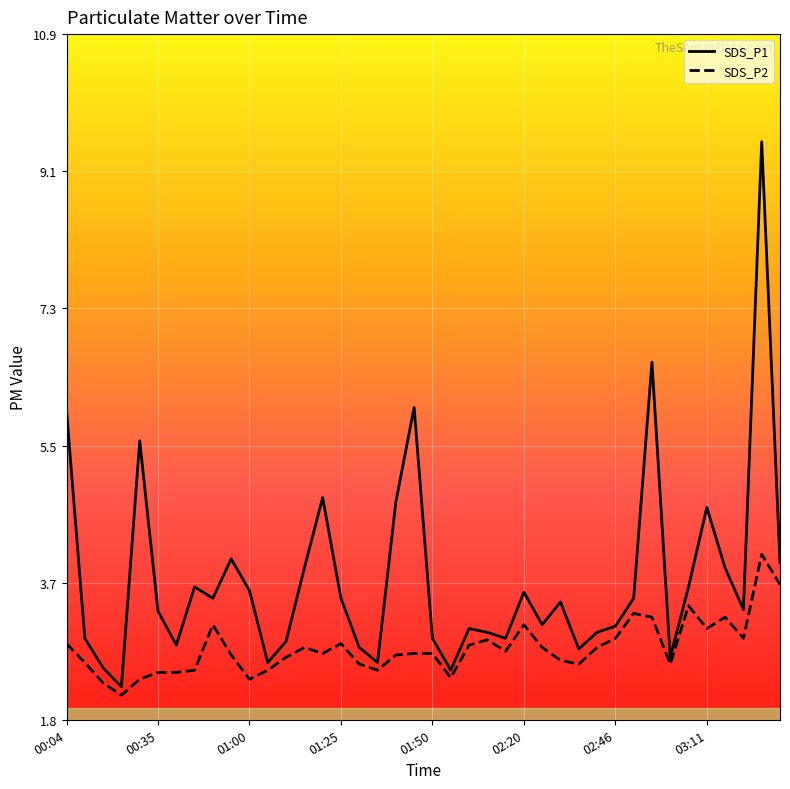

What is the highest value of the SDS_P2 series?

4.0